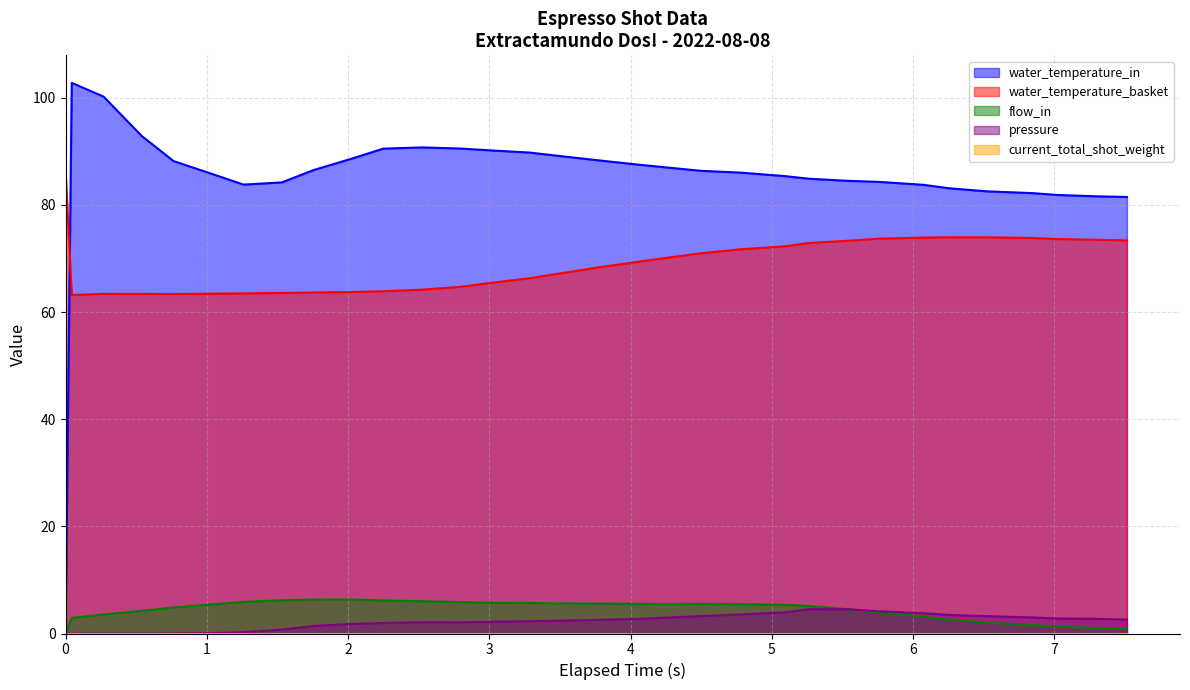

What is the greatest value displayed?

102.8